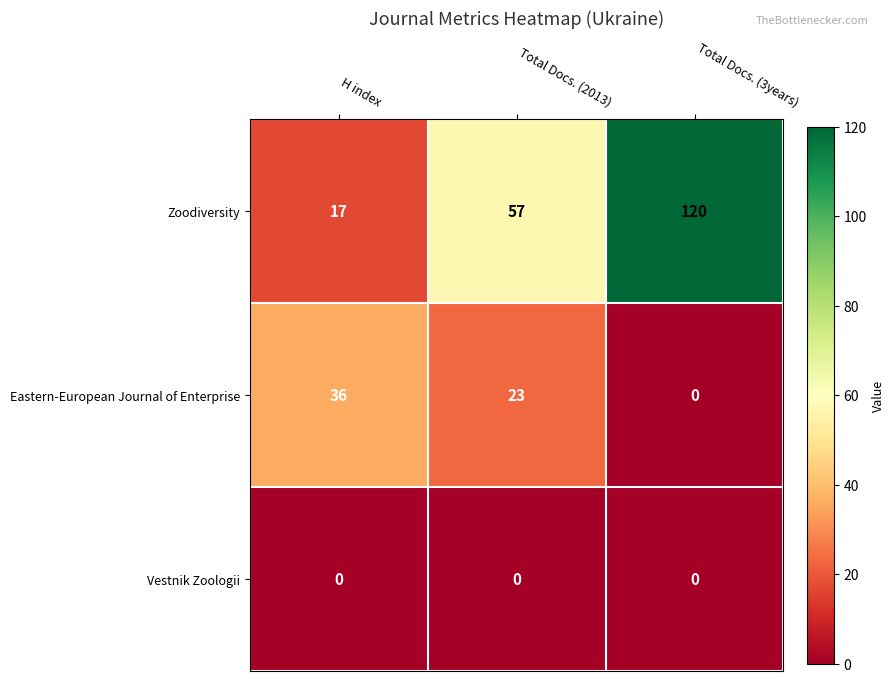

What is the spread (max minus min) of values at Total Docs. (2013)?

57